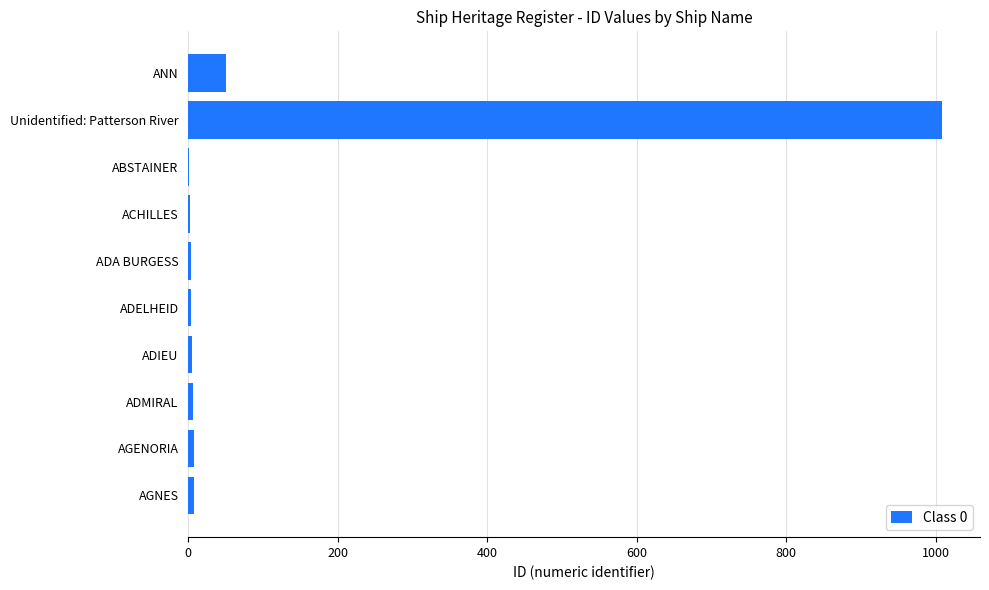

At which label is the value closest to 505?

ANN